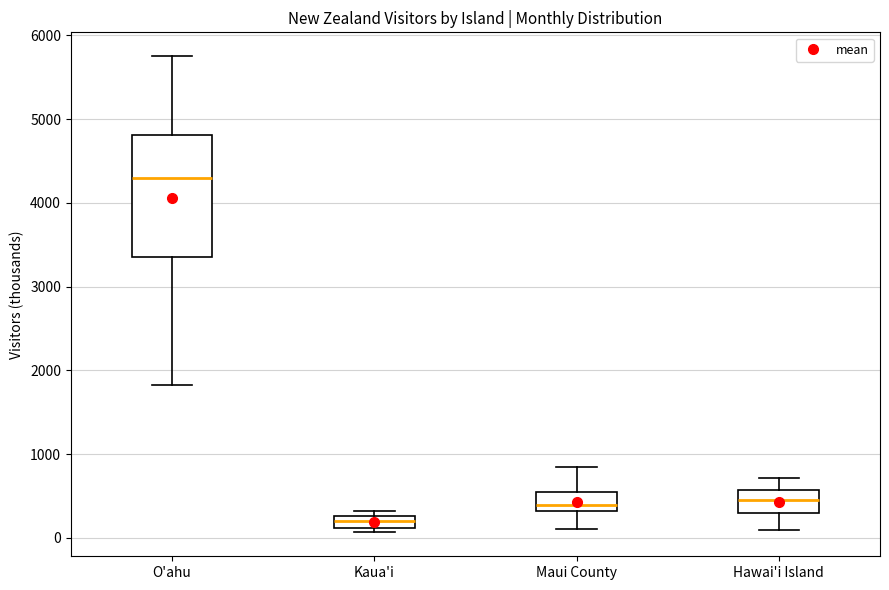

Where does the median line of the box for Maui County sit on the y-axis? The values are not printed on the chart, so give them approximately, as read against the axis.

400